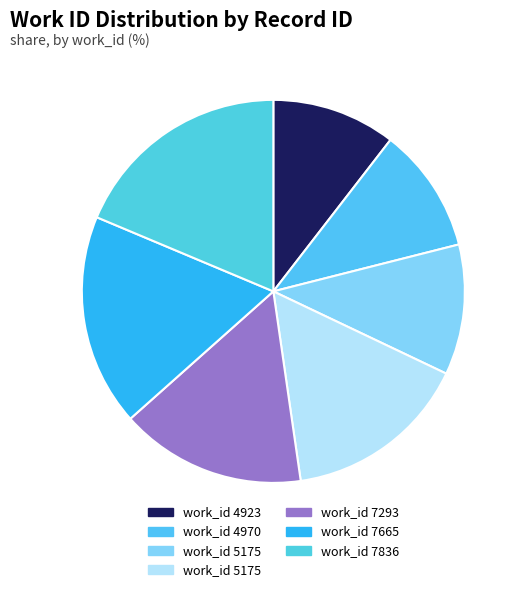

What is the smallest slice in the pie chart?

4923